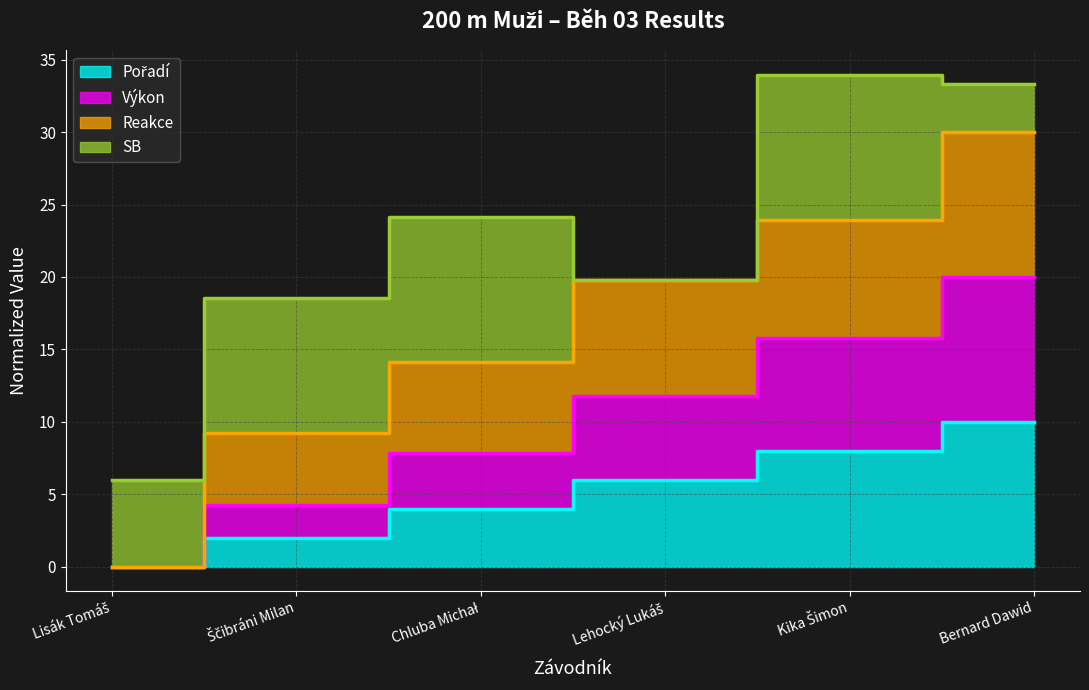

How many Pořadí values are between 2 and 8?

4